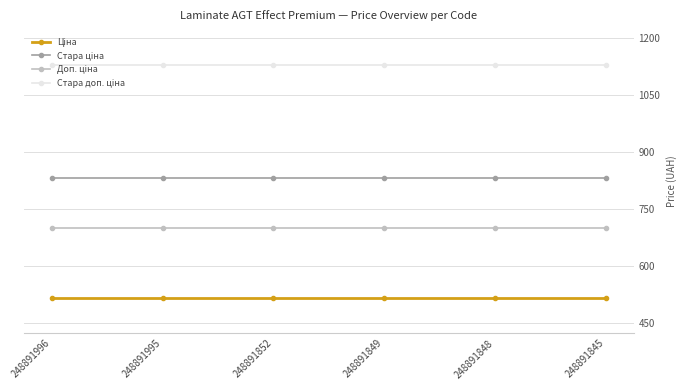

What is the smallest value displayed?

515.8